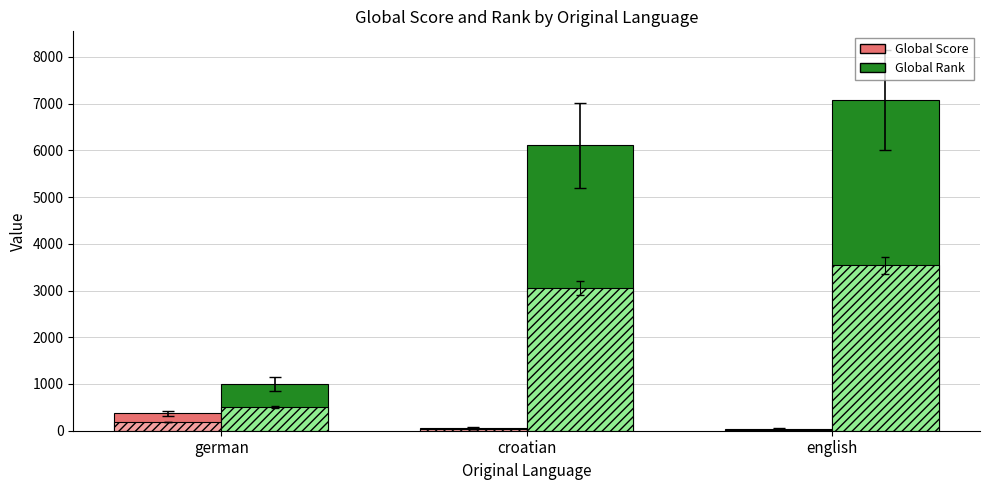

Which category has the highest value in the Global Score series?

german